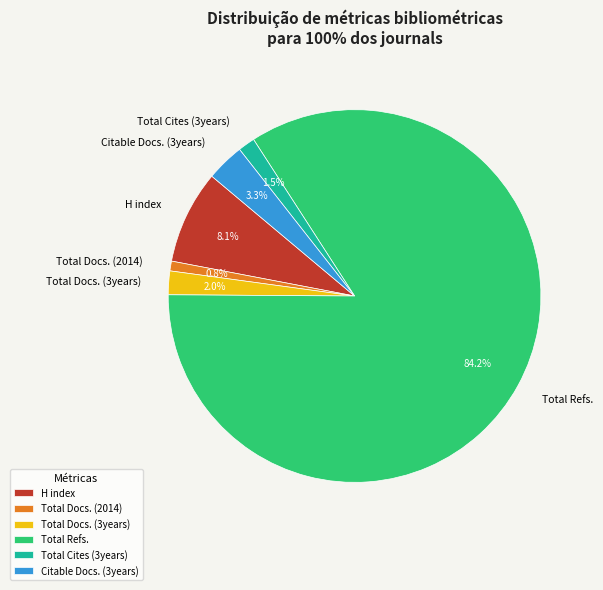

To the nearest percent, what is the combined percentage of Citable Docs. (3years) and Total Docs. (3years)?

5%